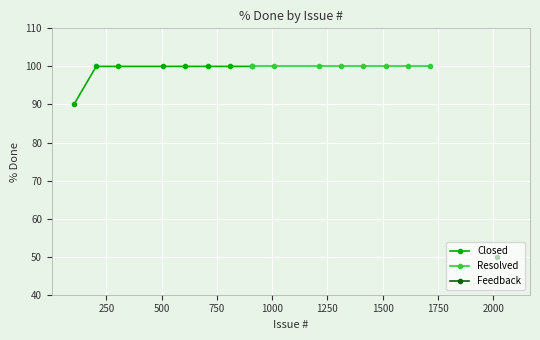

Is it true that Resolved equals 63 at 0?

False